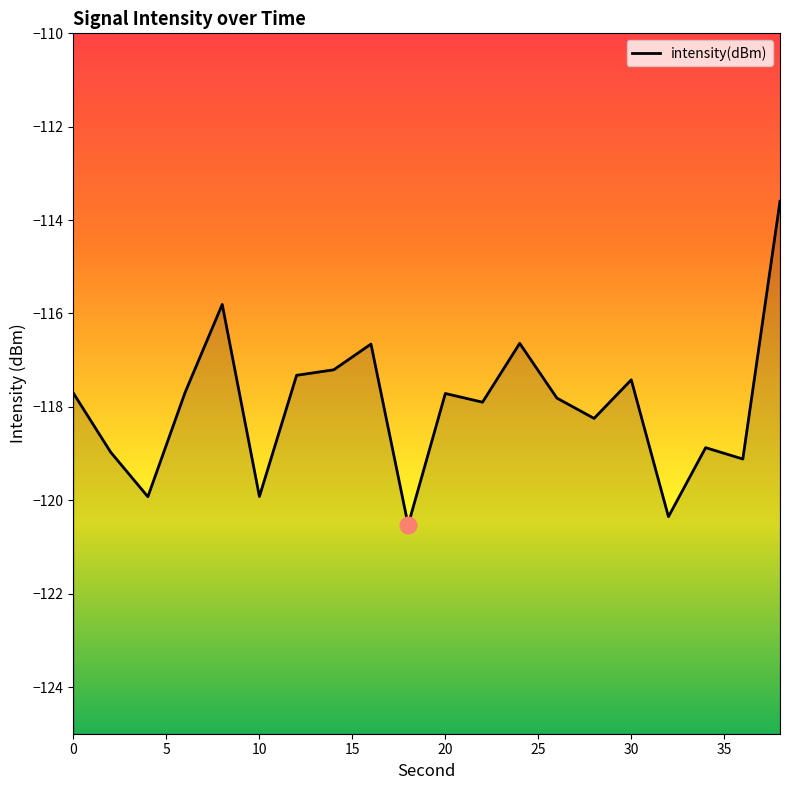

What is the sum of all values?

-2359.4